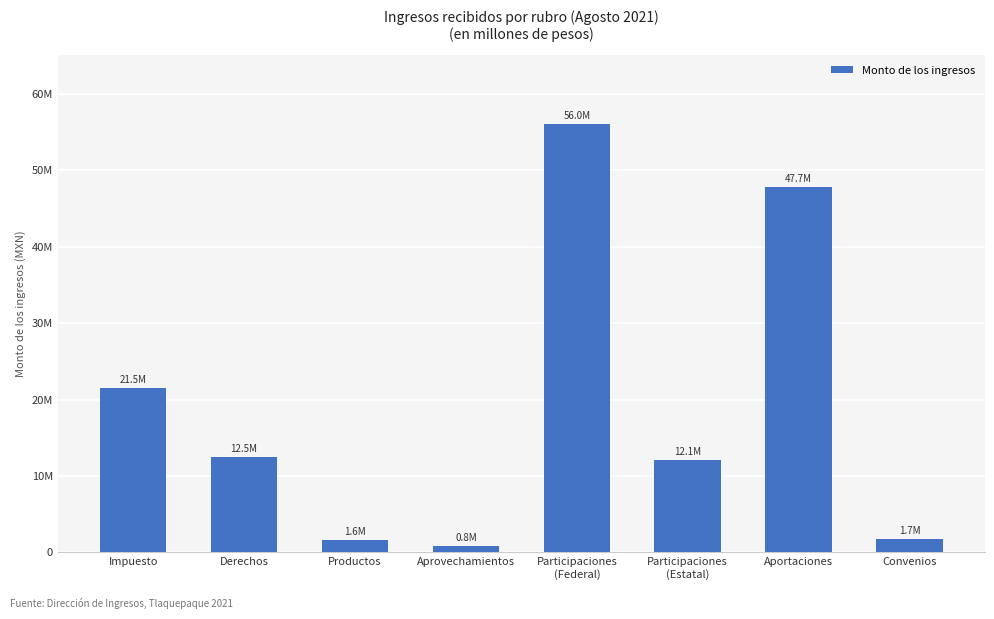

Does the chart contain any negative values?

No